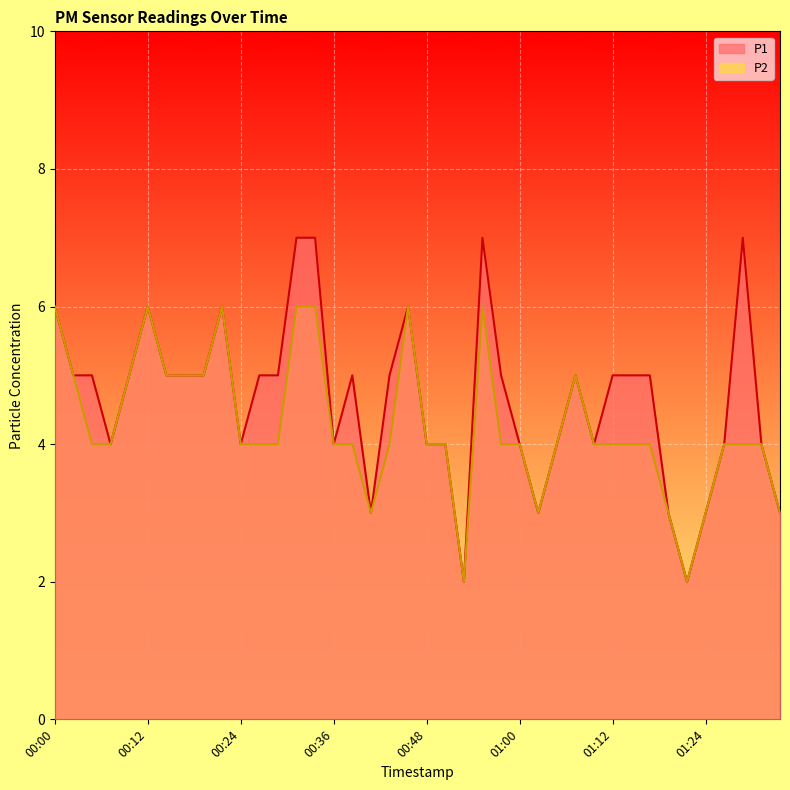

What is the label of the 5th point from the right?

01:24